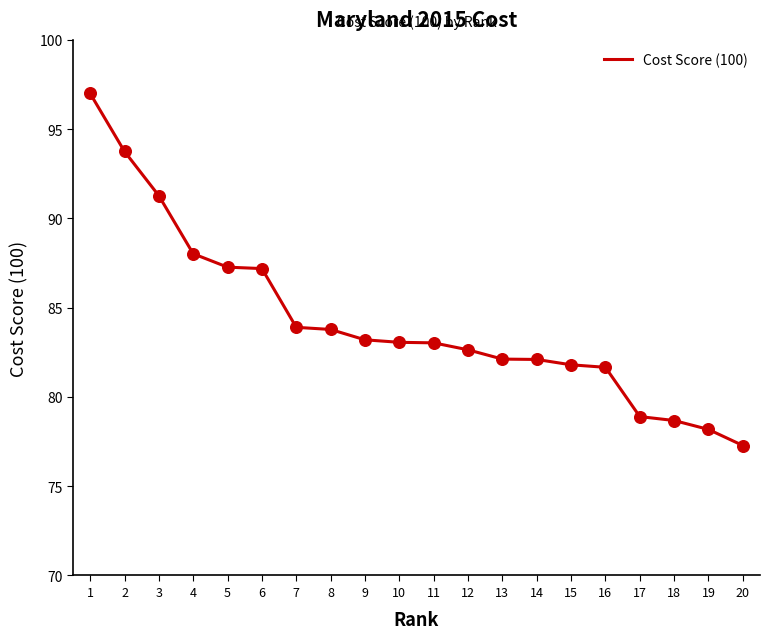

Between 3 and 7, which is larger?

3